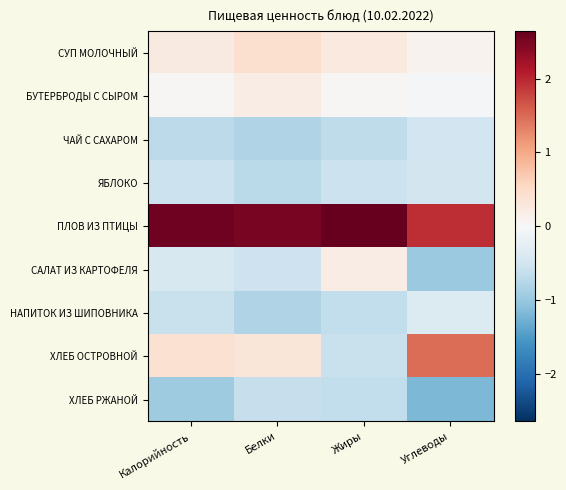

Between Белки and Калорийность, which is larger?

Белки